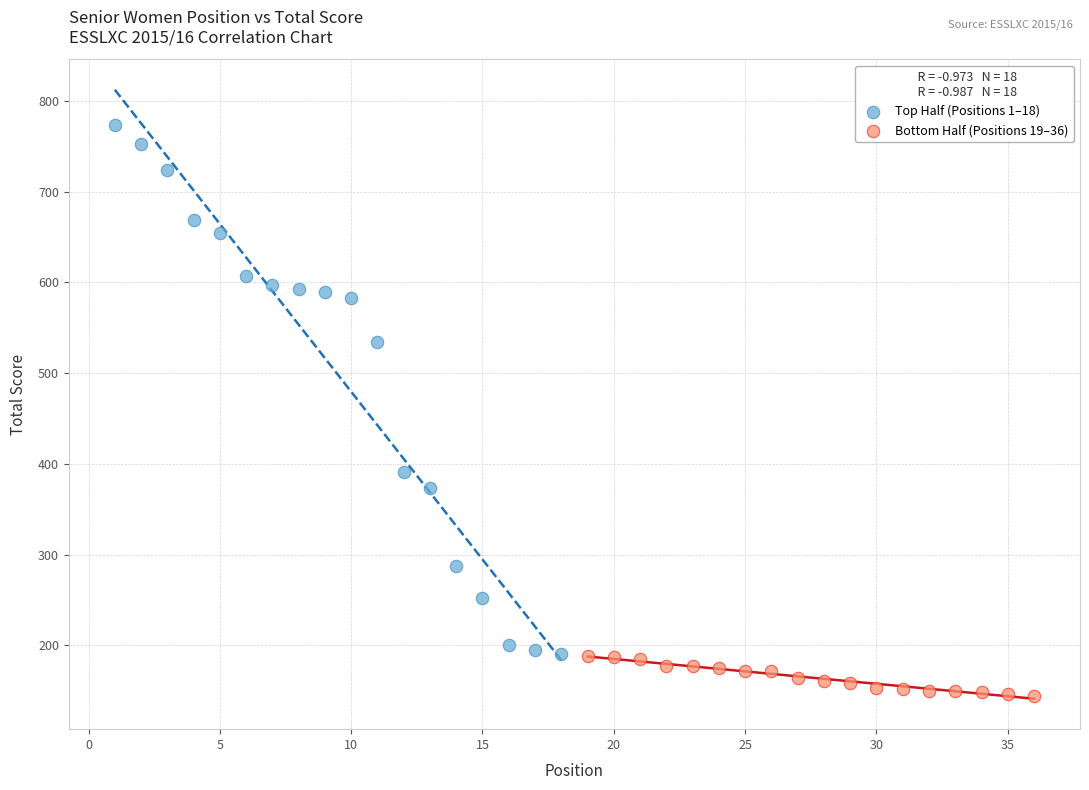

Which series reaches the minimum Y coordinate?

Bottom Half (Positions 19–36)